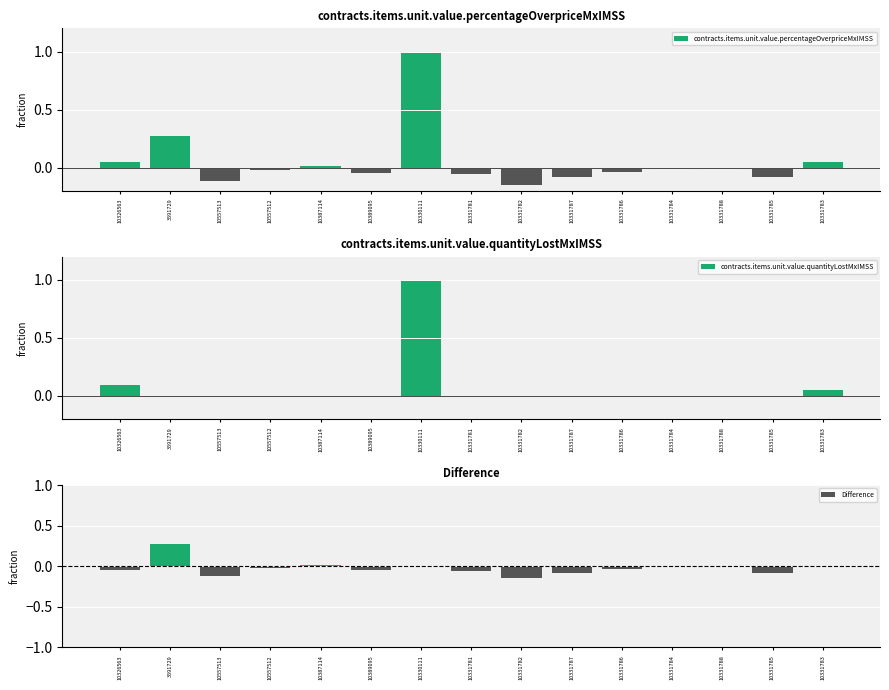

Is it true that contracts.items.unit.value.percentageOverpriceMxIMSS equals 1.0 at 10330111?

True